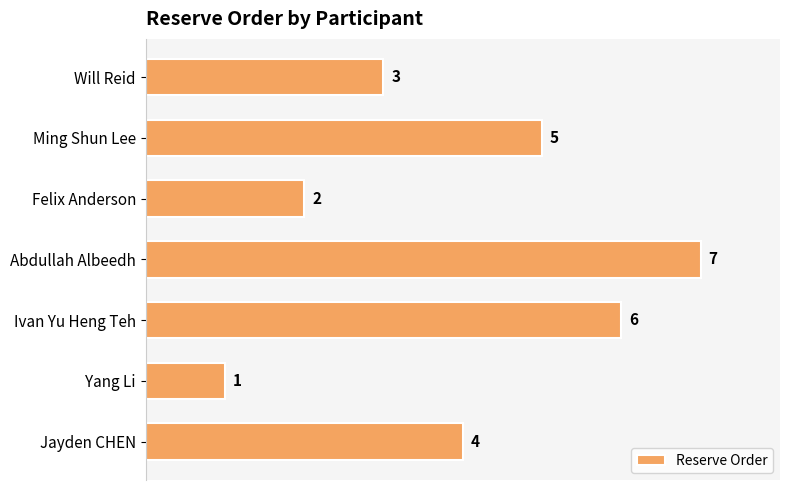

How many bars are there in total?

7